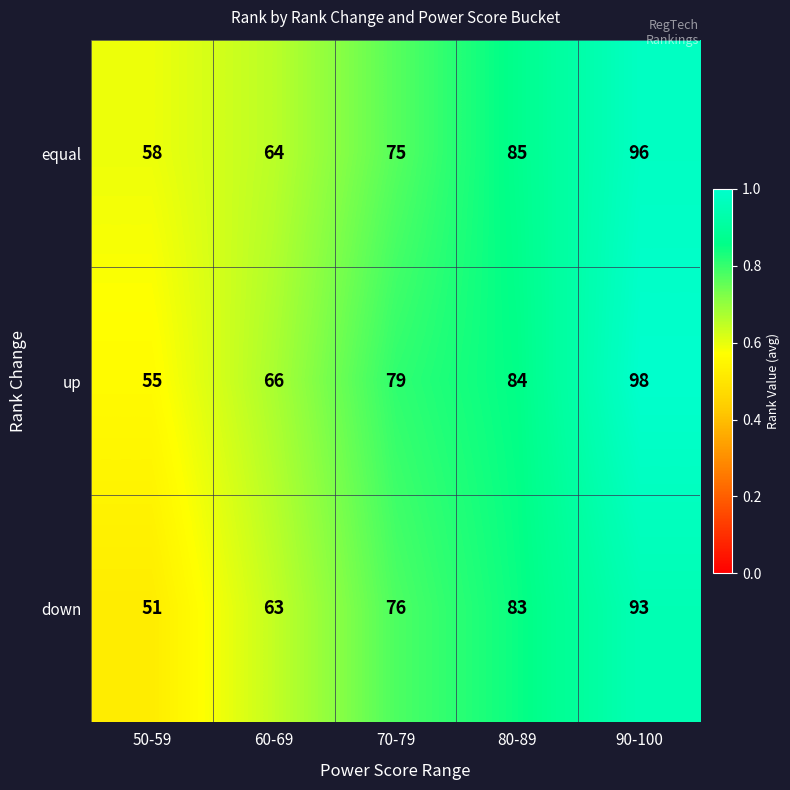

What is the total value across all series at 60-69?

193